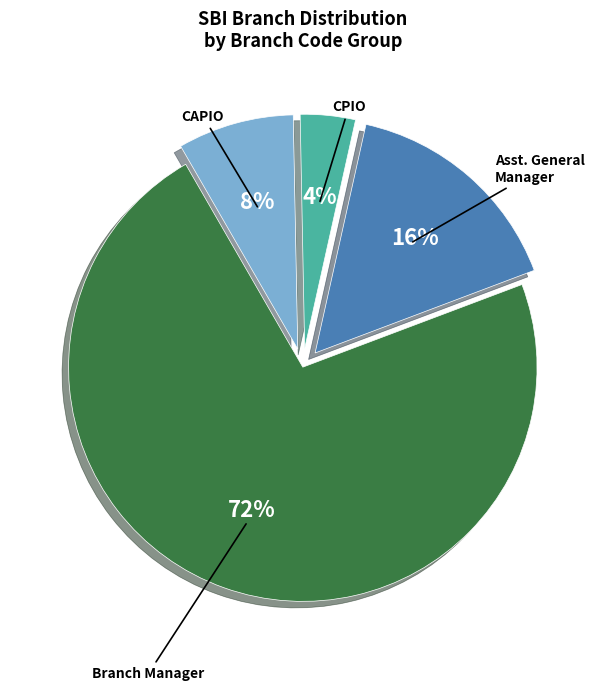

To the nearest percent, what is the average slice percentage?

25%